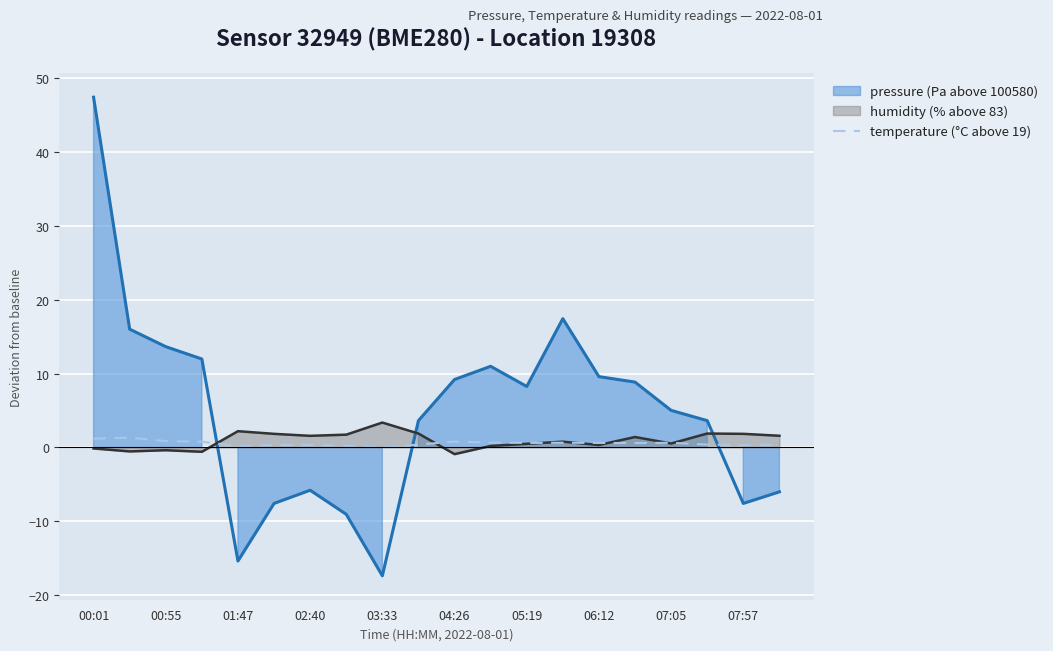

Does the chart display data point markers on the line(s)?

No